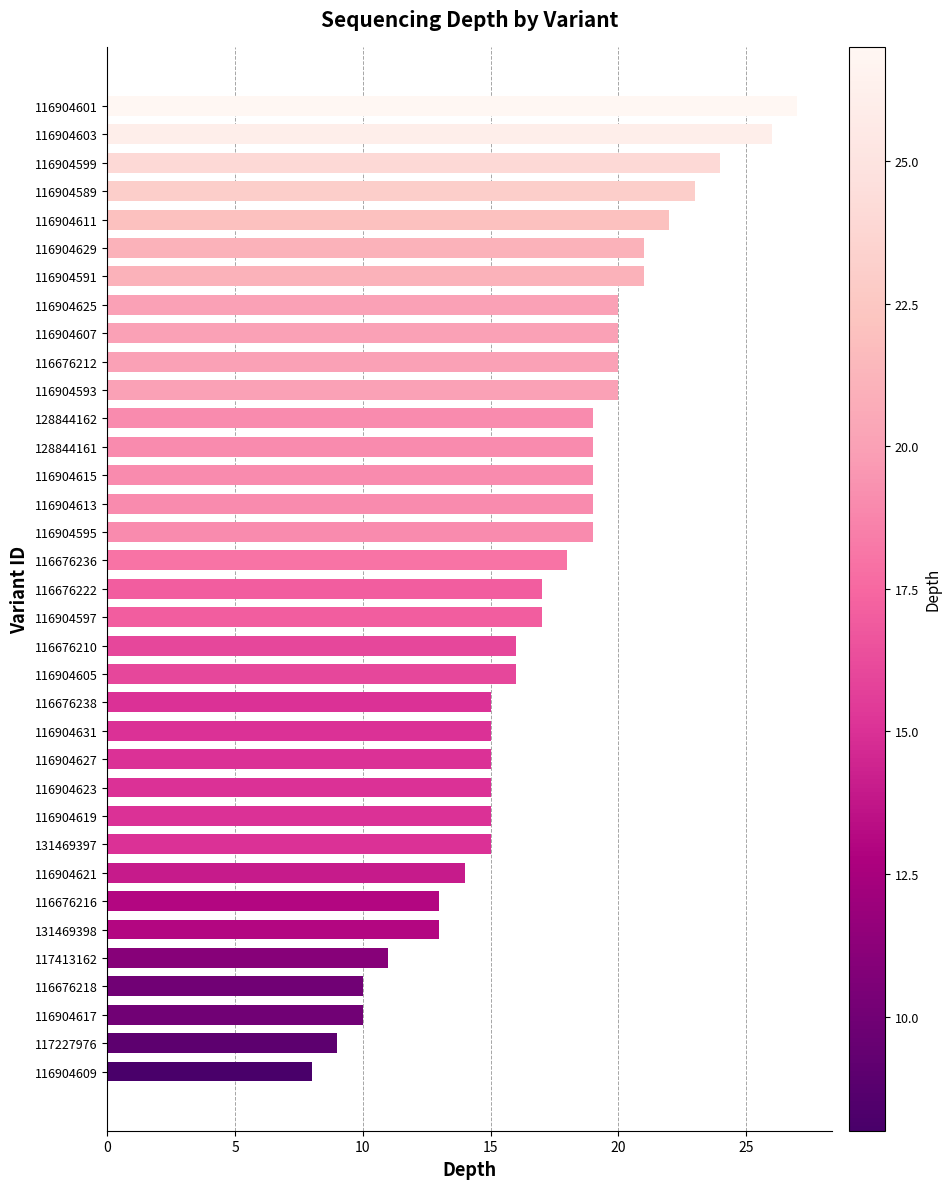

What is the maximum value shown in the chart?

27